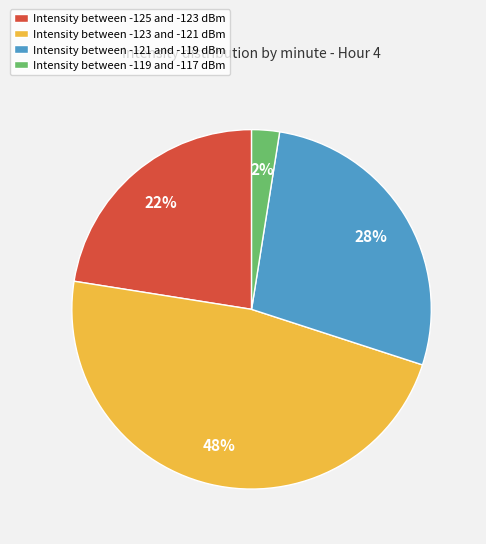

To the nearest percent, what is the average slice percentage?

25%